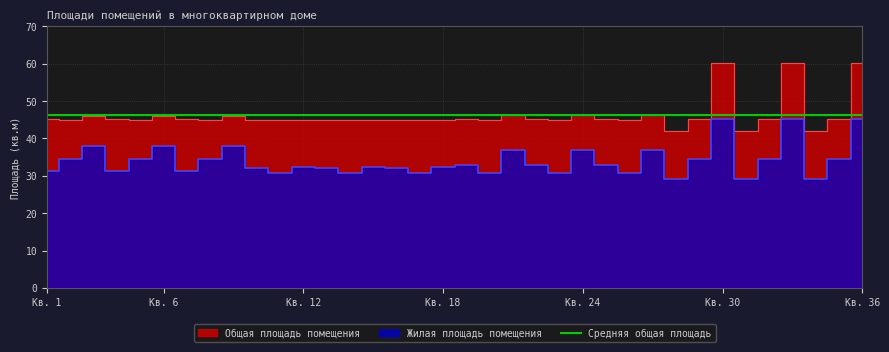

What is the lowest value of the Общая площадь помещения series?

42.0